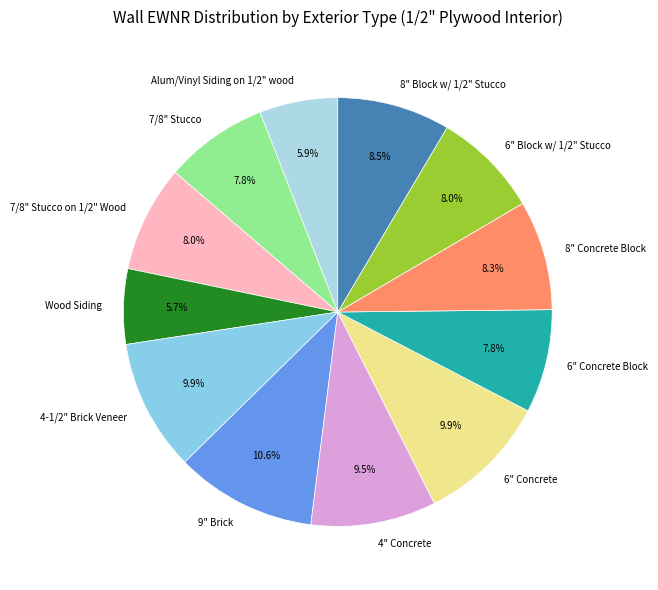

What is the largest slice in the pie chart?

9" Brick